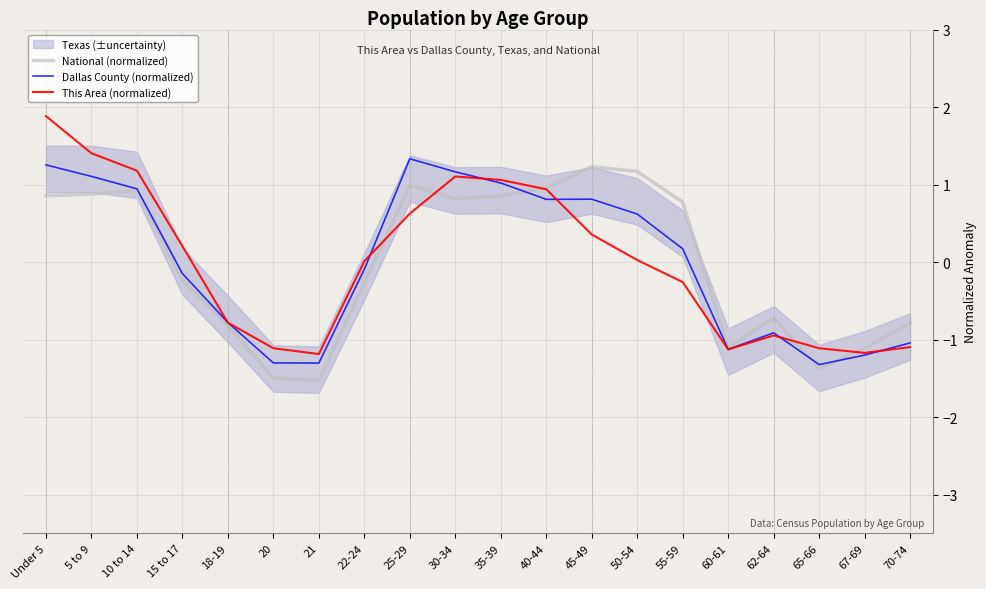

True or false: National (normalized) has a value of 0.8 at 45-49.

False